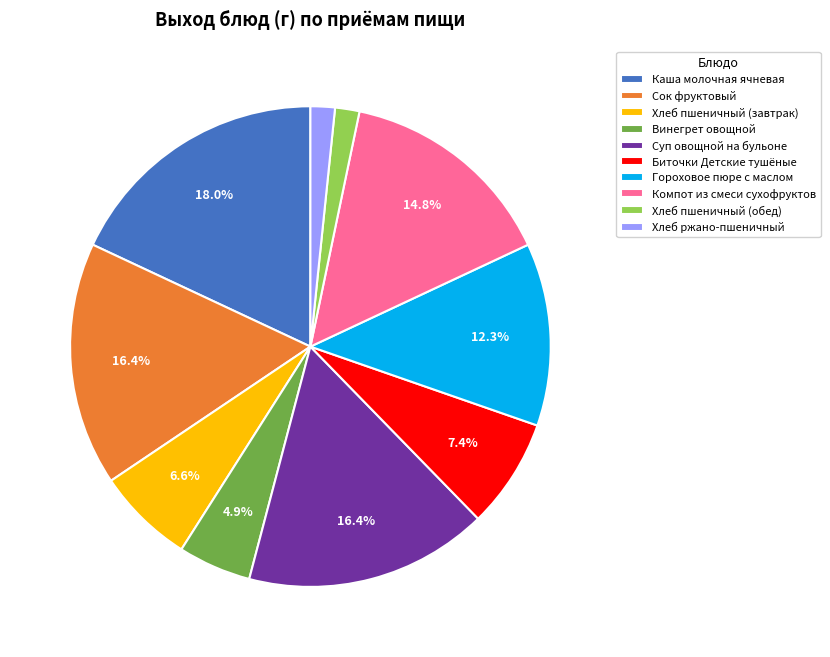

Which has a higher value, Хлеб ржано-пшеничный or Суп овощной на бульоне?

Суп овощной на бульоне